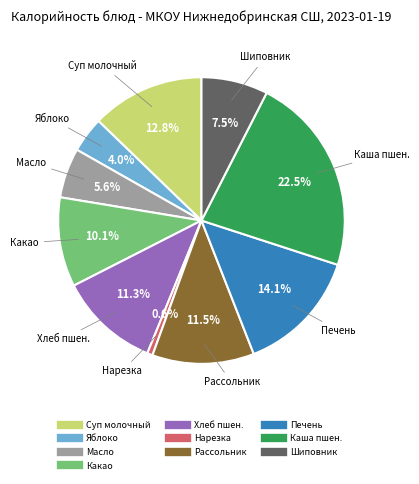

Is there a majority slice in this chart?

No